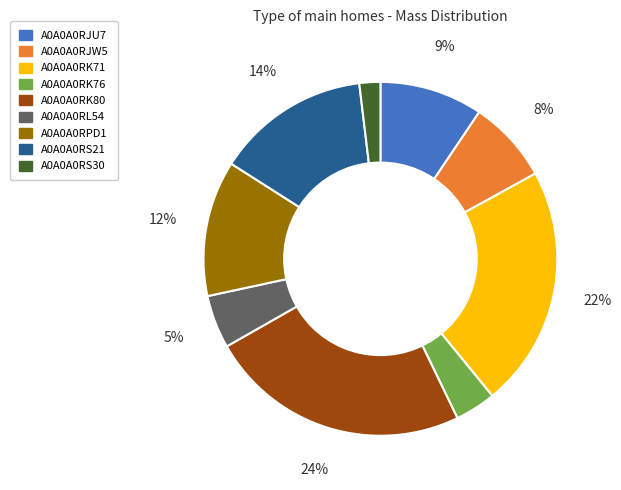

Rank the categories by value from lowest to highest.

A0A0A0RS30, A0A0A0RK76, A0A0A0RL54, A0A0A0RJW5, A0A0A0RJU7, A0A0A0RPD1, A0A0A0RS21, A0A0A0RK71, A0A0A0RK80